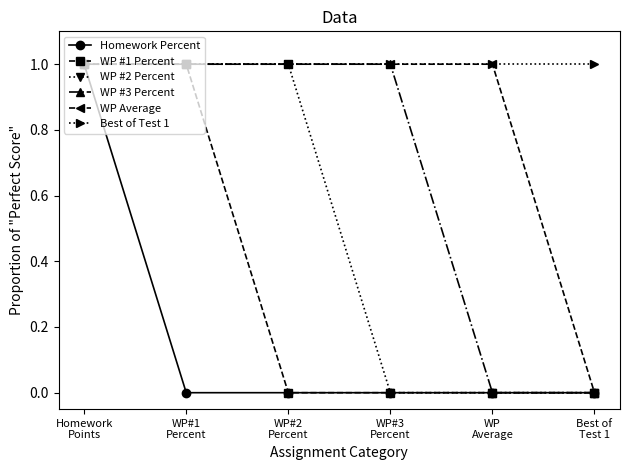

Which series has the largest total across all categories?

Best of Test 1